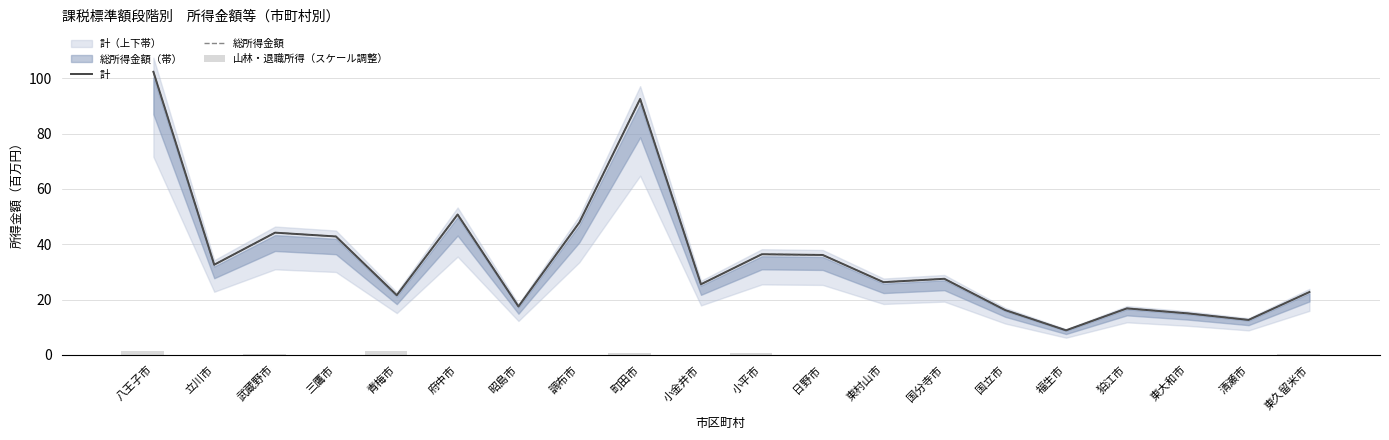

What is the difference between the second highest and minimum values in the 総所得金額 series?

83.7